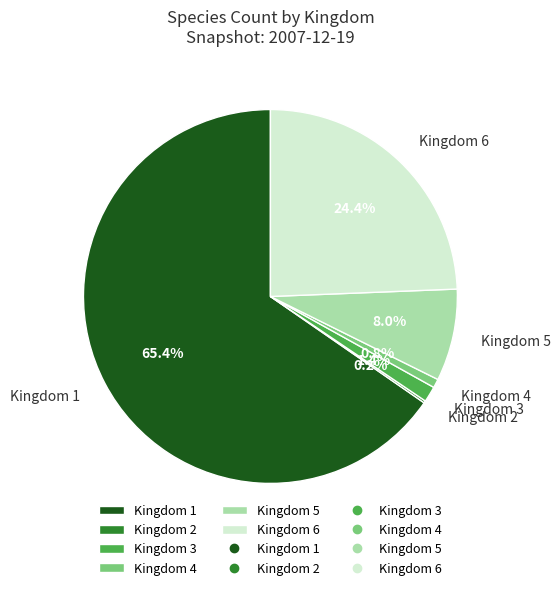

To the nearest percent, what is the average slice percentage?

17%